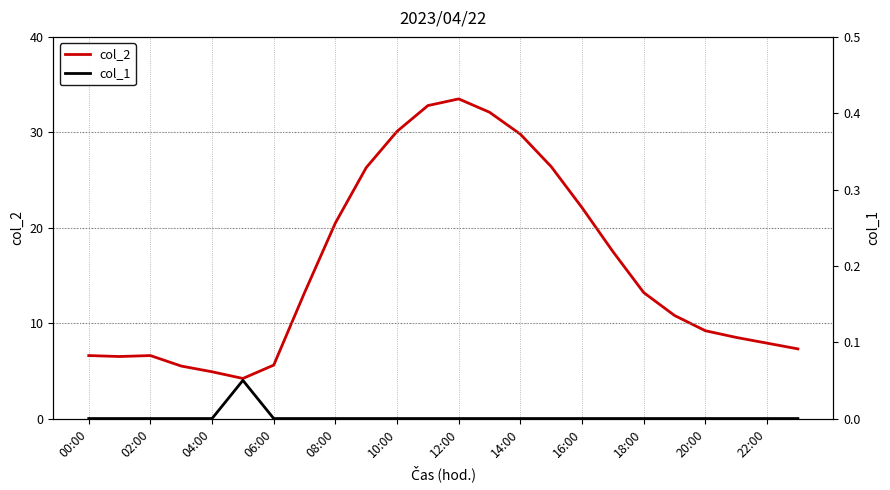

The col_2 series shows 5.7 at 20:00. True or false?

False